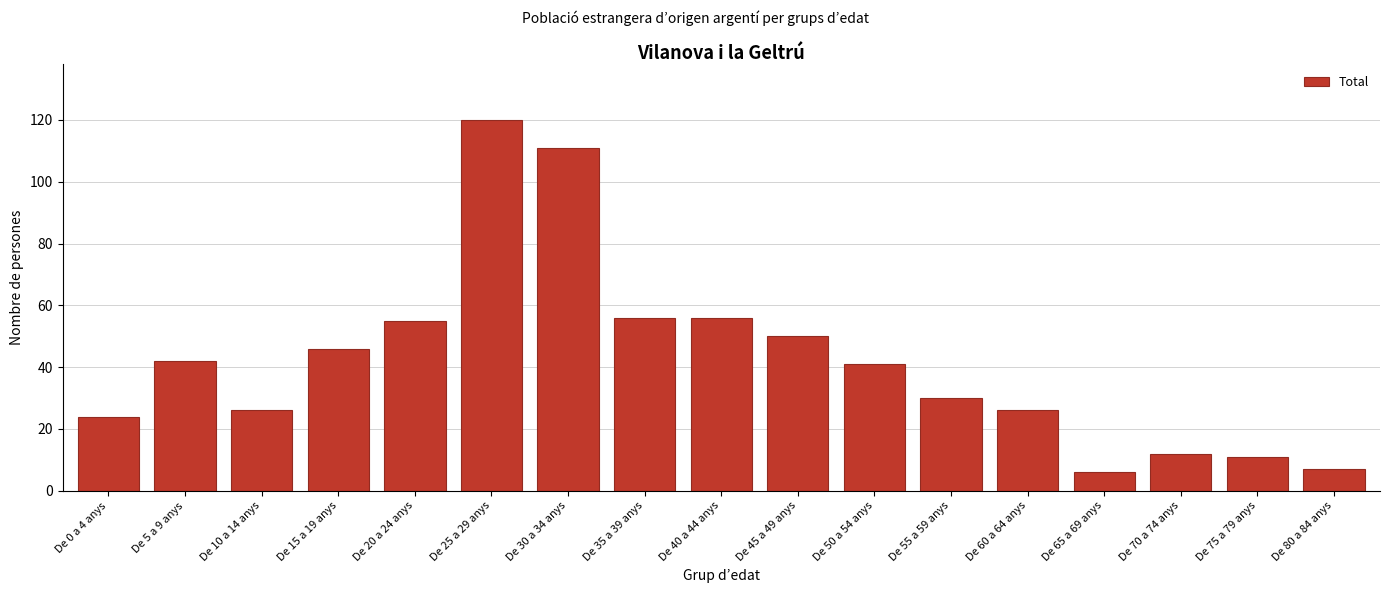

Reading right to left, extract all data points from this chart.

7	11	12	6	26	30	41	50	56	56	111	120	55	46	26	42	24